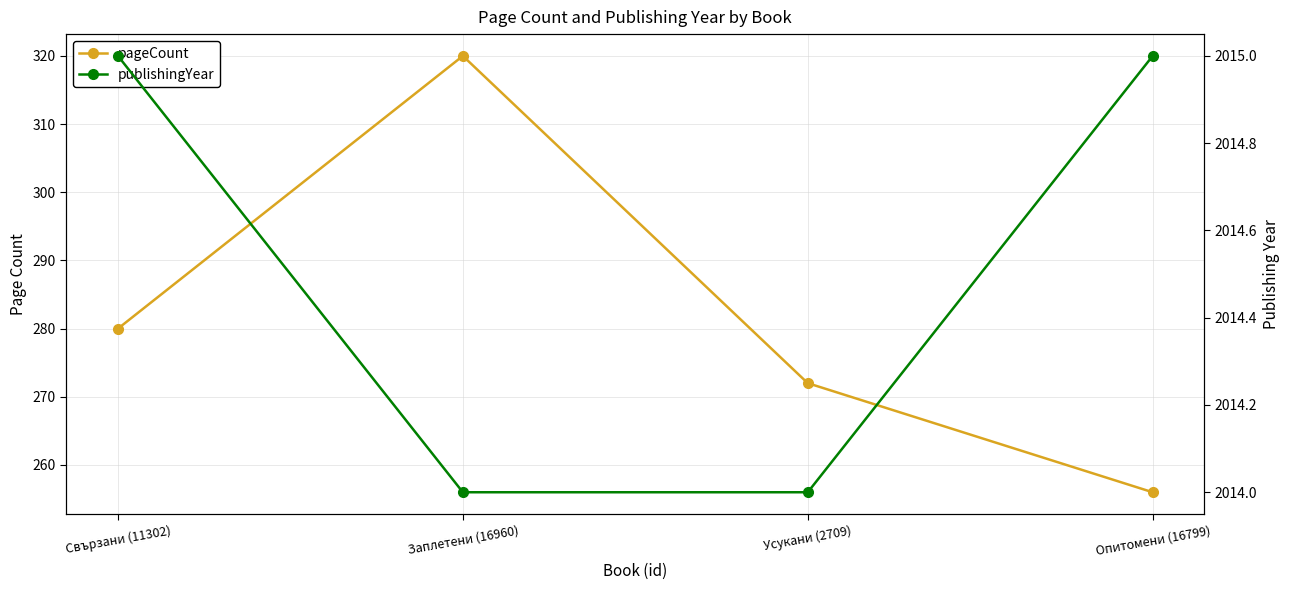

Which series has the widest spread of values?

pageCount